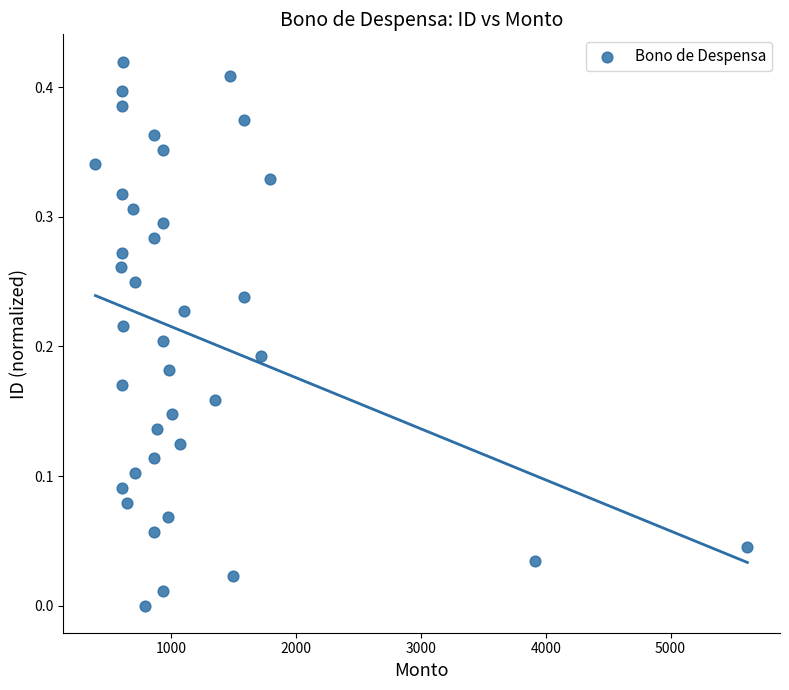

What is the range of X values (max minus min)?

5222.4